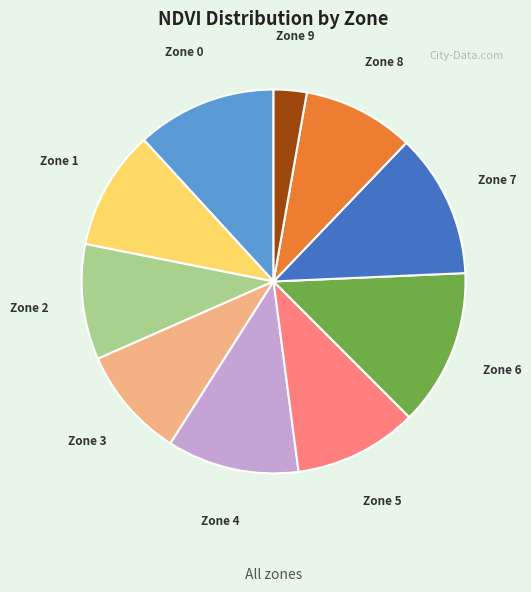

Do Zone 8 and Zone 1 together represent more than half of the pie?

No